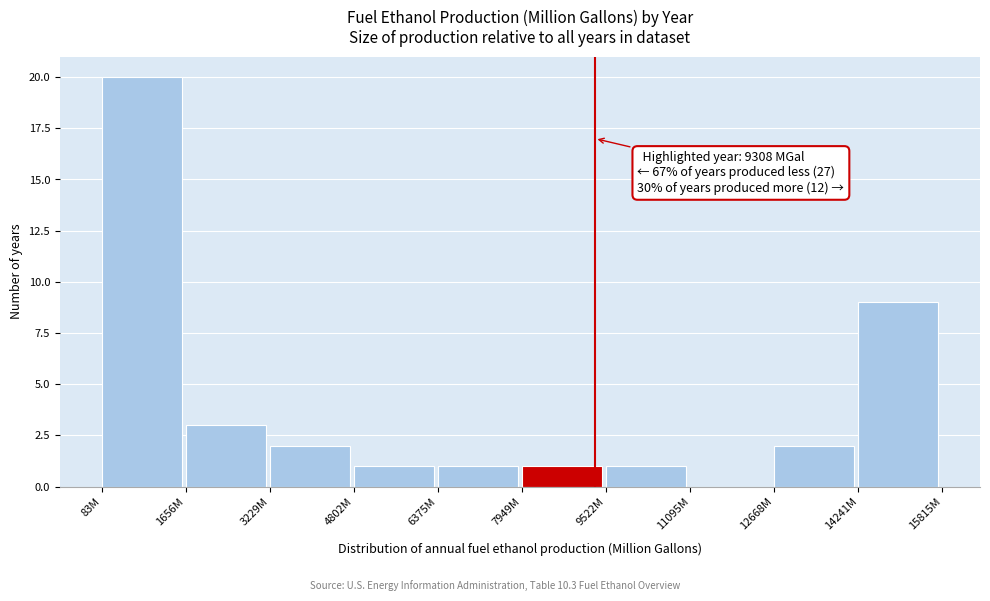

Reading right to left, list all the values displayed in this chart.

14241M=9	12668M=2	11095M=0	9522M=1	7949M=1	6375M=1	4802M=1	3229M=2	1656M=3	83M=20